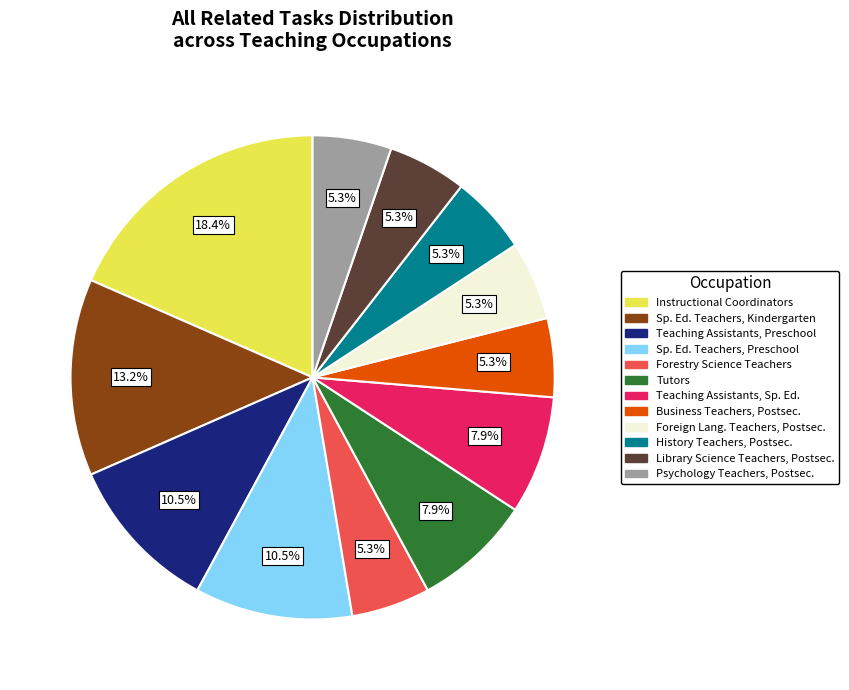

Between Instructional Coordinators and Sp. Ed. Teachers, Kindergarten, which is larger?

Instructional Coordinators